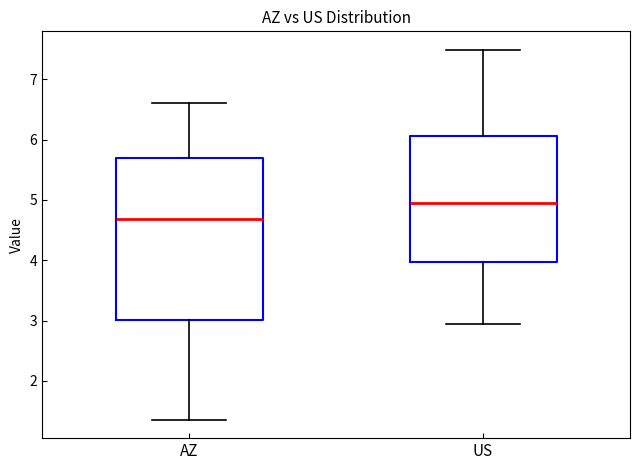

Comparing the boxes themselves (not the whiskers), which one is the tallest?

AZ